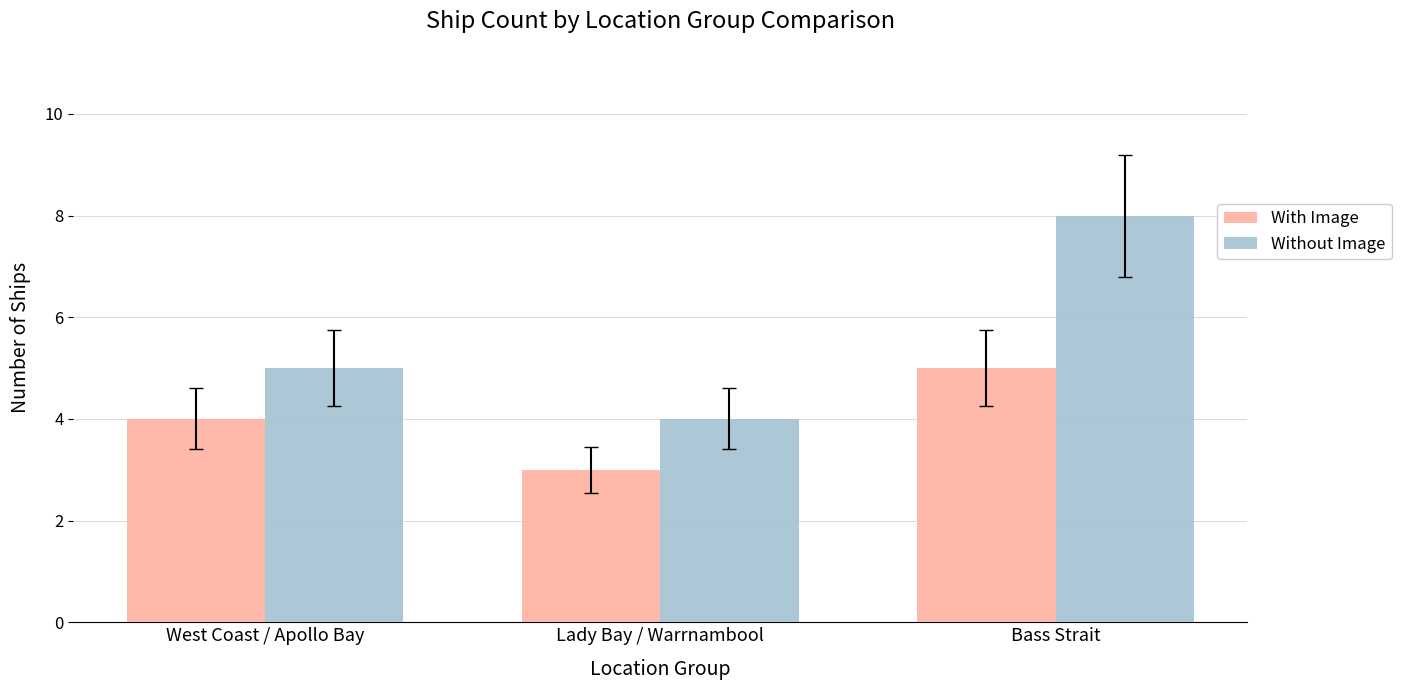

What position from the right is Lady Bay / Warrnambool?

2